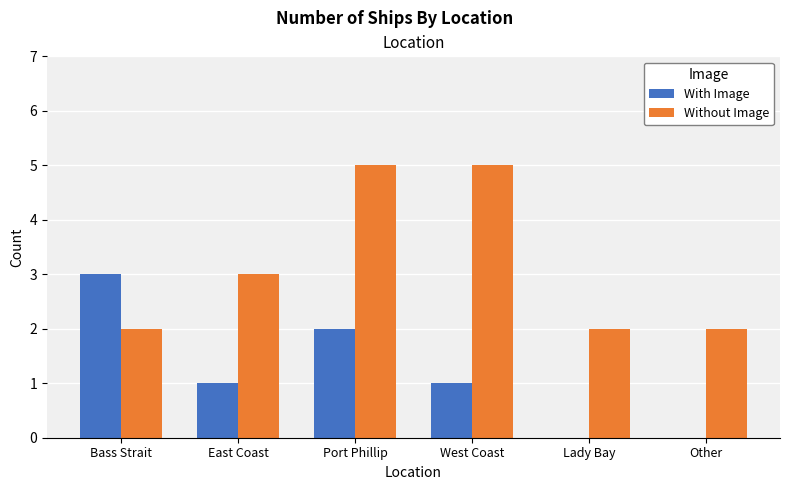

What is the maximum value for With Image?

3